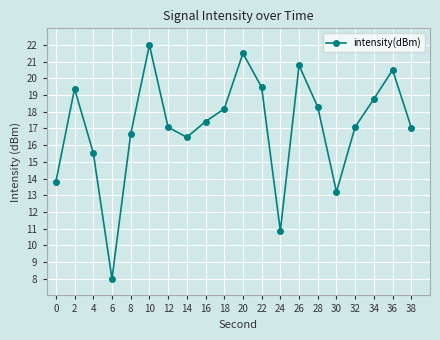

At which label is the value closest to 15?

4